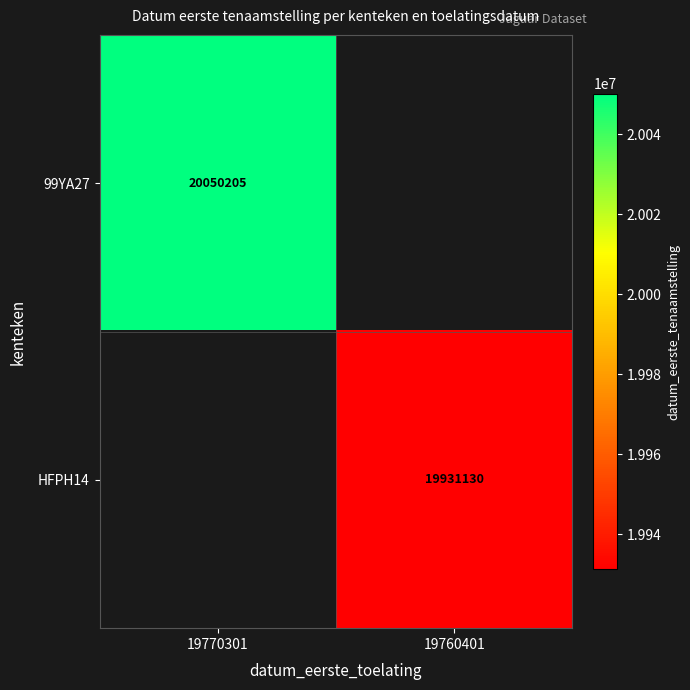

The HFPH14 series shows 19931130 at 19760401. True or false?

True